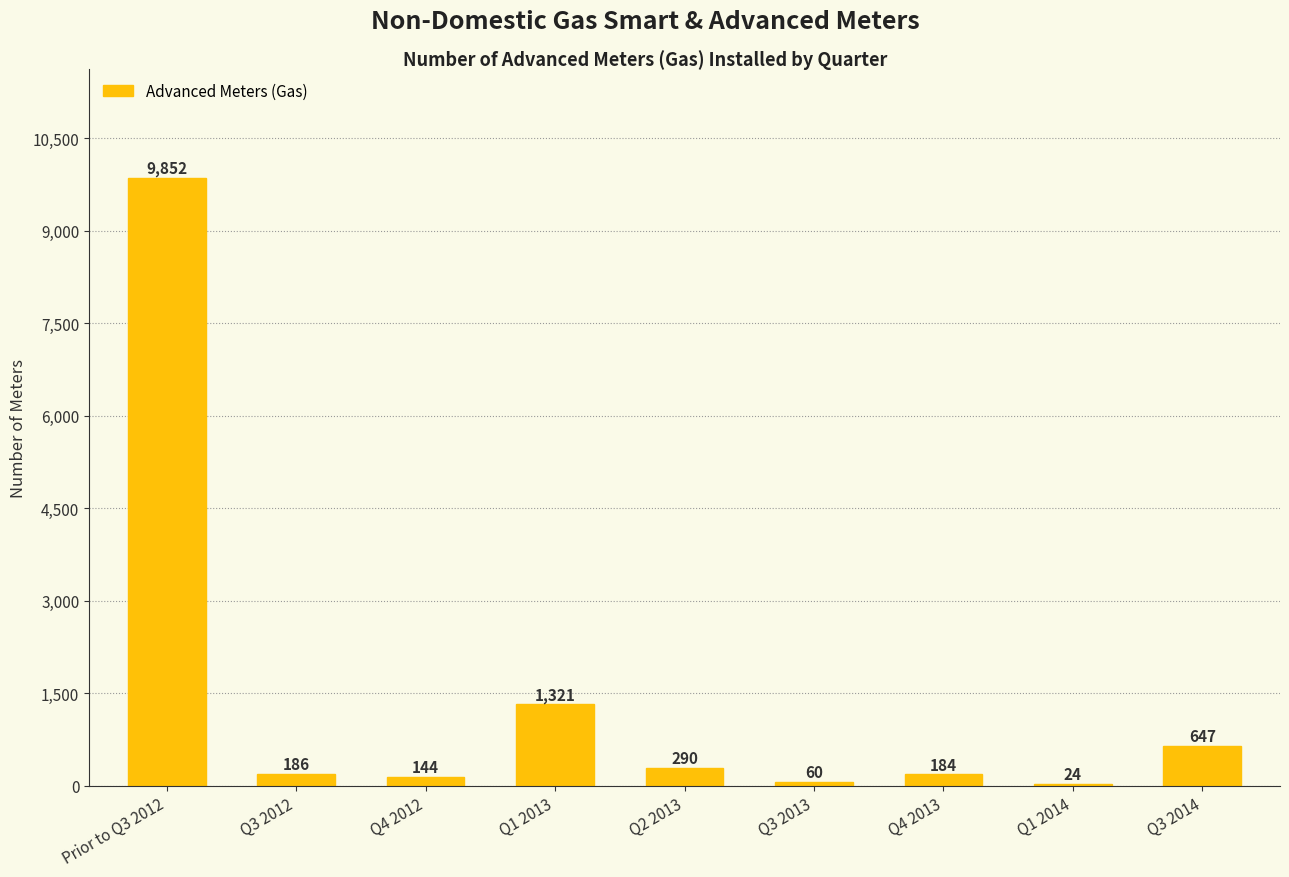

Which label corresponds to the largest value in the chart?

Prior to Q3 2012